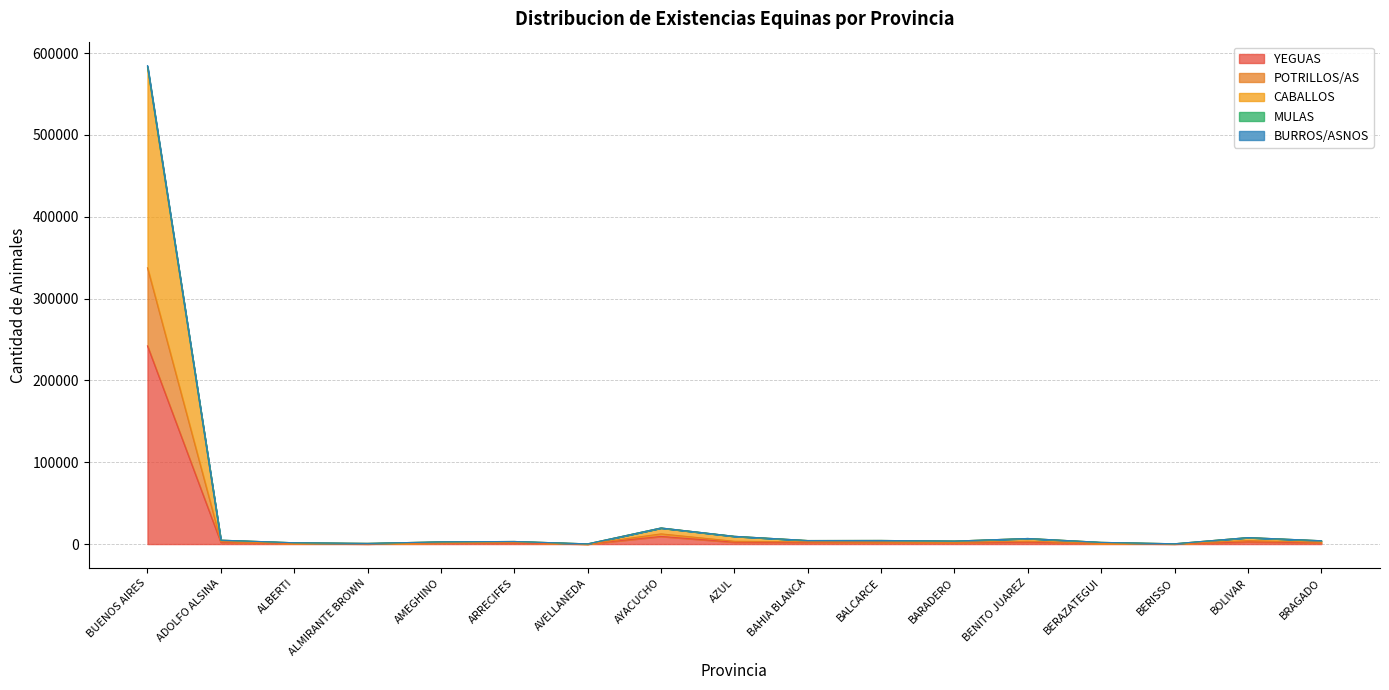

Which has a higher value, BERAZATEGUI or ALBERTI?

BERAZATEGUI